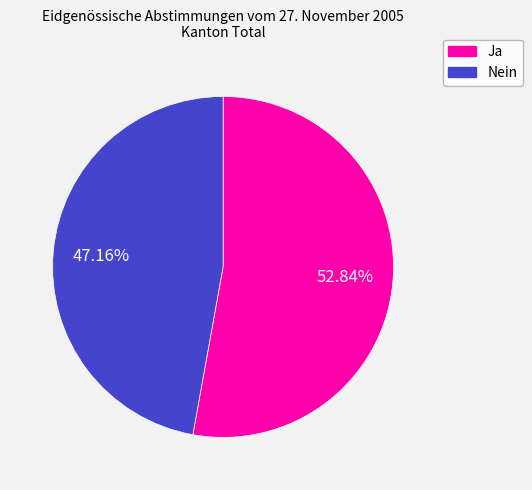

What percentage is the Nein slice, to the nearest percent?

47%